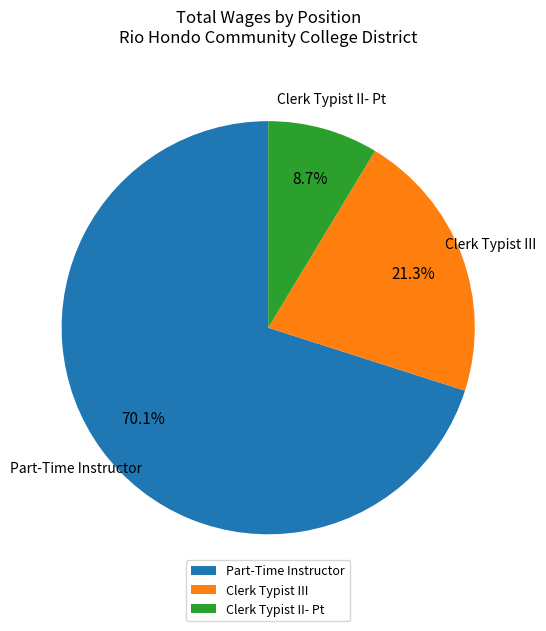

To the nearest percent, what is the difference between the Part-Time Instructor and Clerk Typist II- Pt slice percentages?

61%